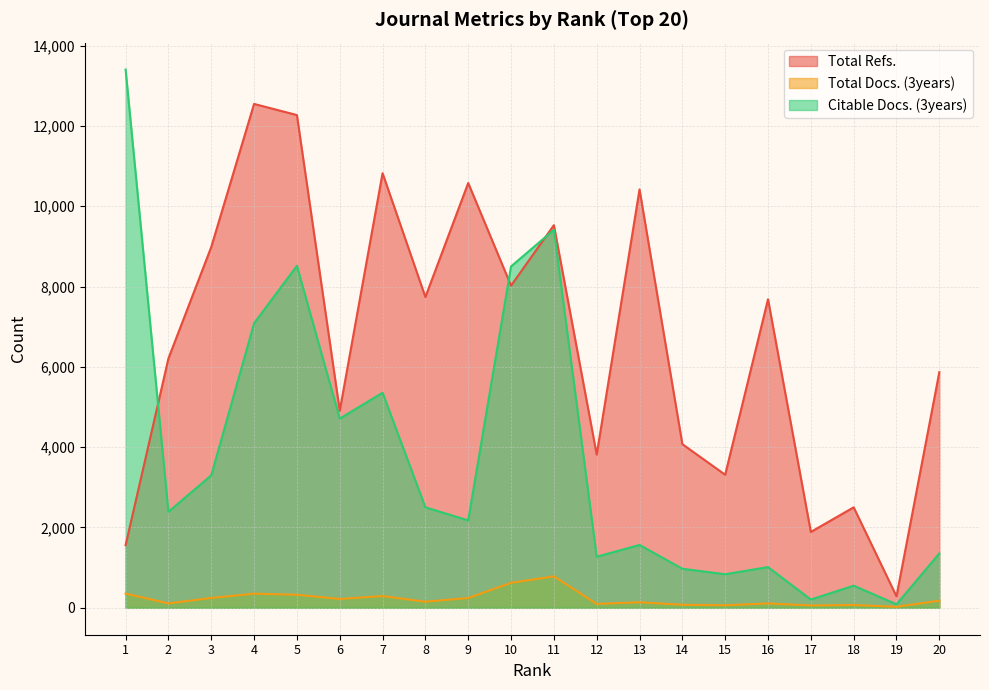

At 2, list the series in order from smallest to largest.

Total Docs. (3years), Citable Docs. (3years), Total Refs.